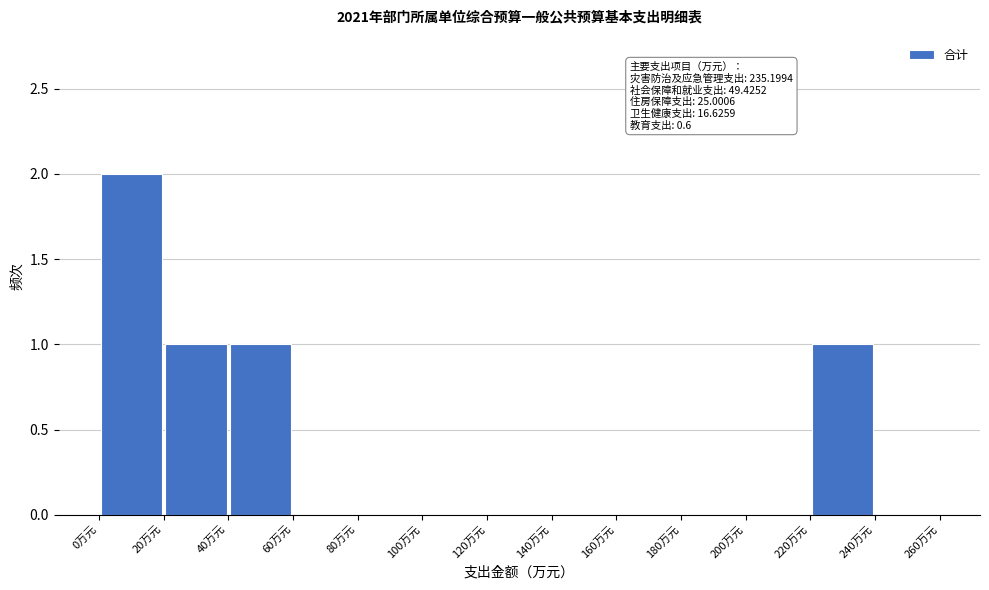

Over which range of the x-axis is the bar tallest?

0 to 20